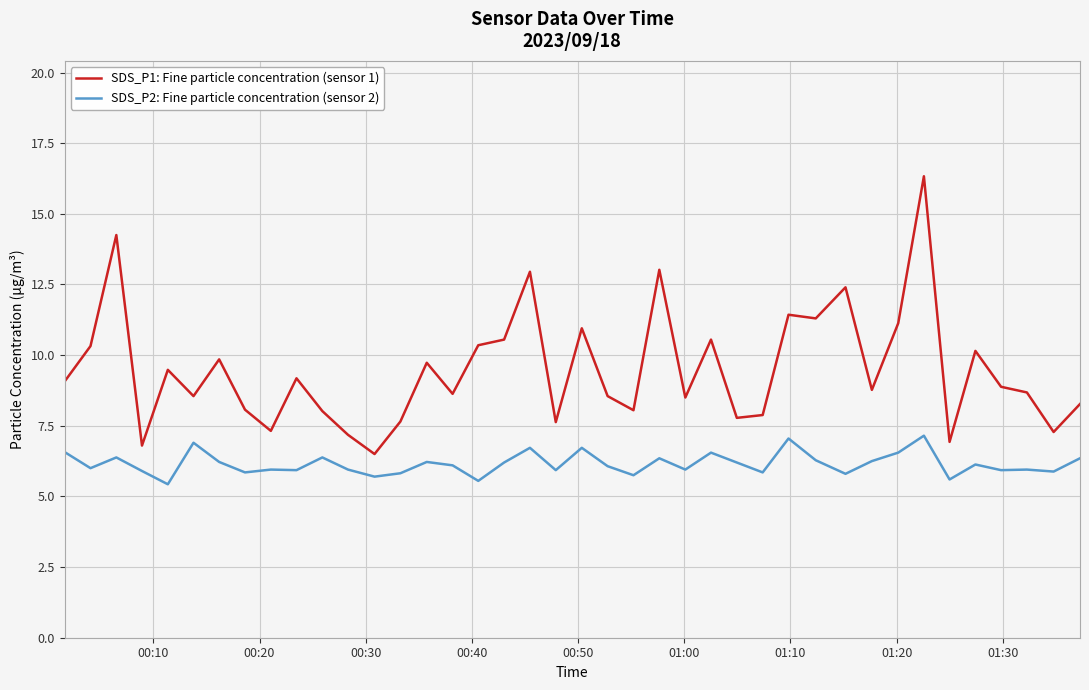

What is the lowest value of the SDS_P2: Fine particle concentration (sensor 2) series?

5.4